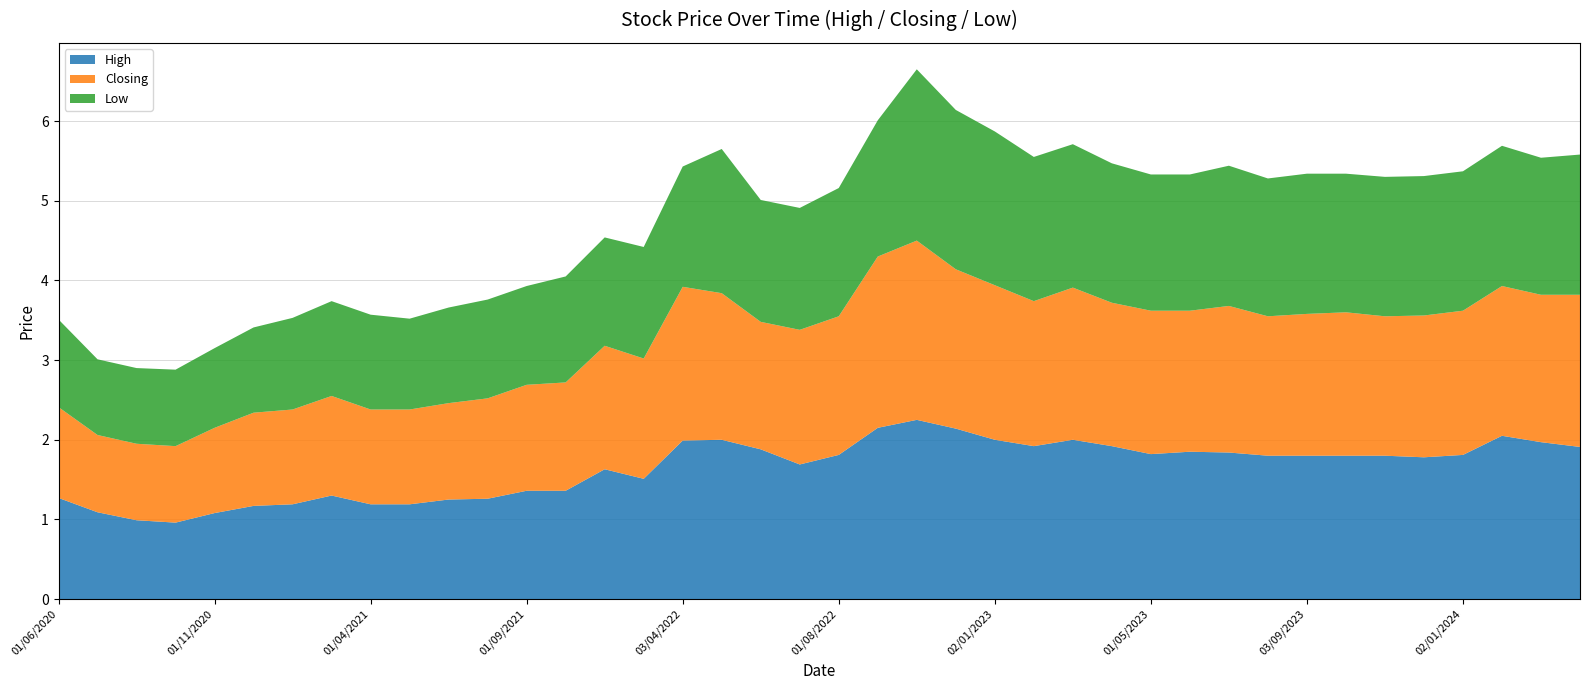

True or false: High has a value of 1.2 at 01/04/2021.

True